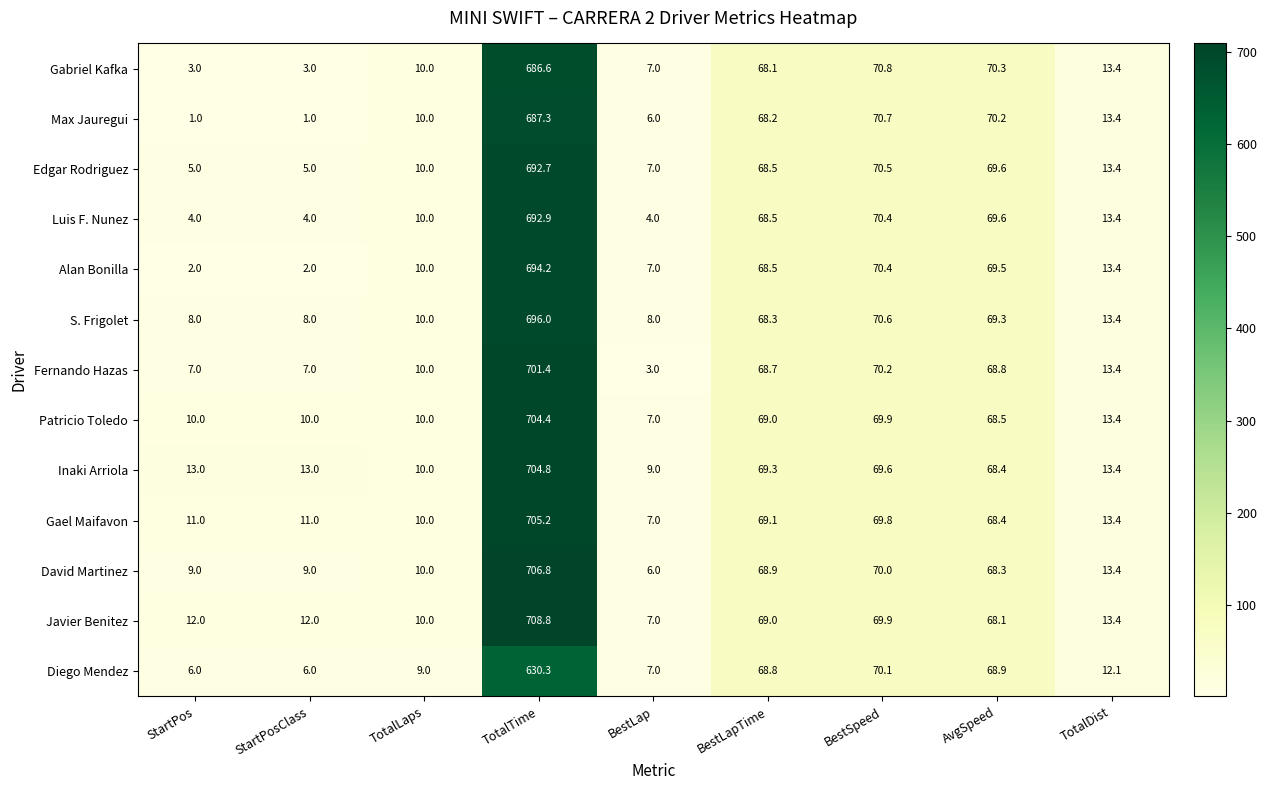

What is the maximum value shown in the chart?

708.8